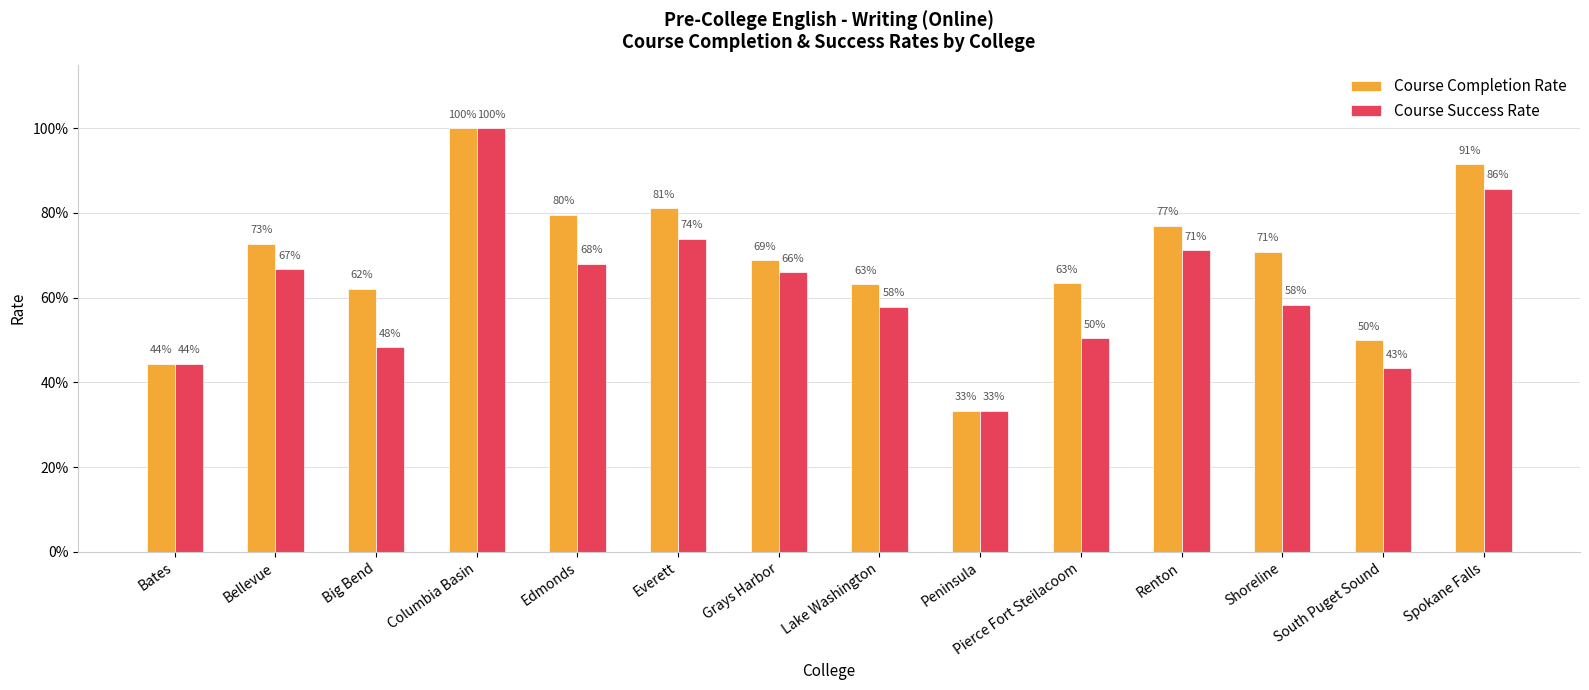

Are the bars horizontal?

No